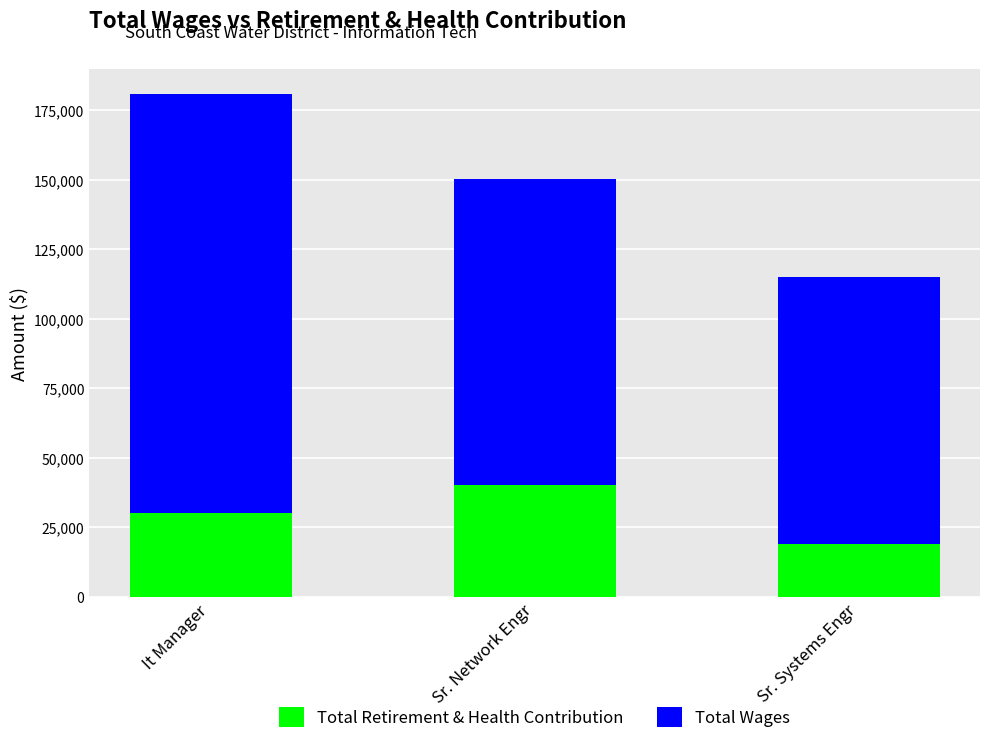

Reading left to right, what are the values for Total Retirement & Health Contribution?

It Manager=30220	Sr. Network Engr=40398	Sr. Systems Engr=19016